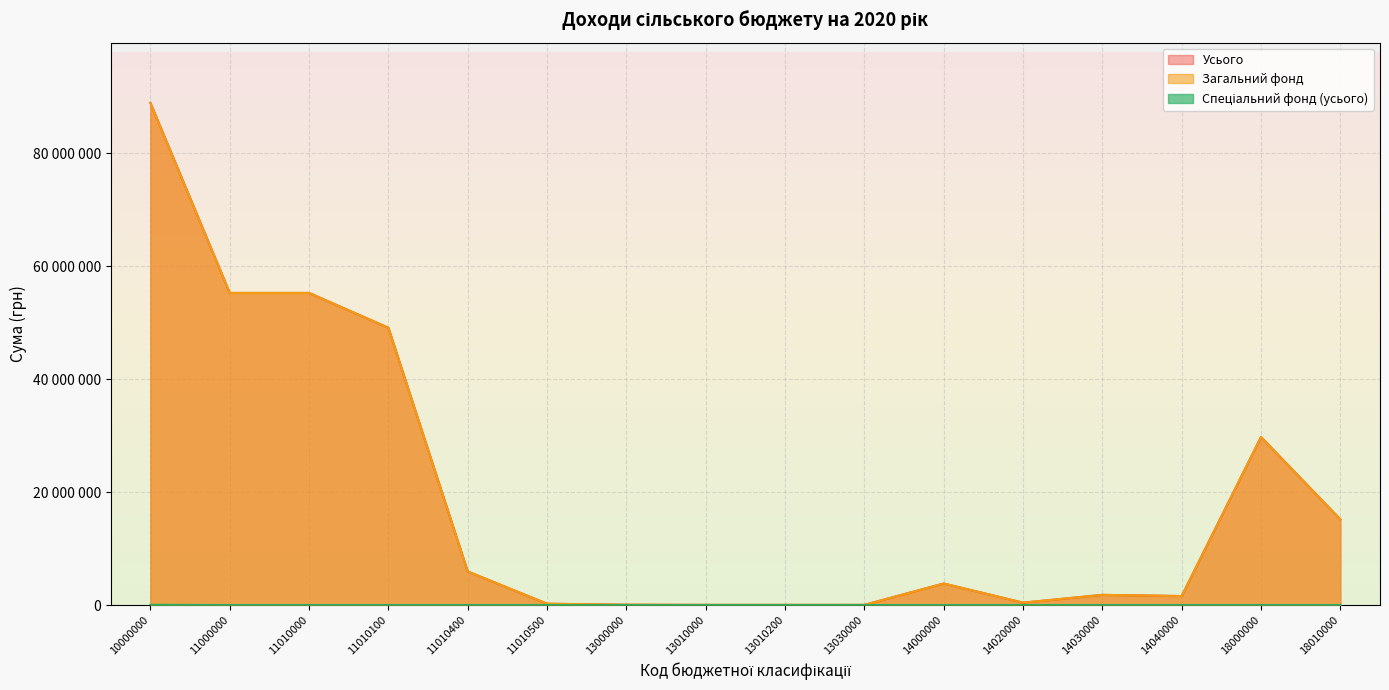

Where is Спеціальний фонд (усього) nearest to the value 18250?

10000000